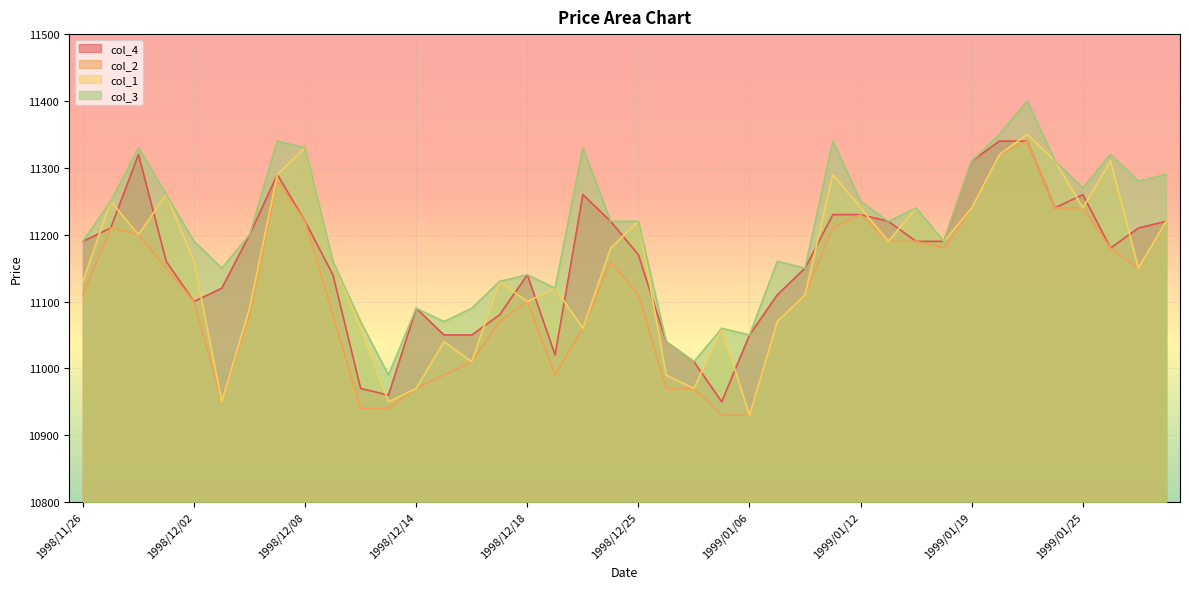

Which series has the largest range (max minus min)?

col_1